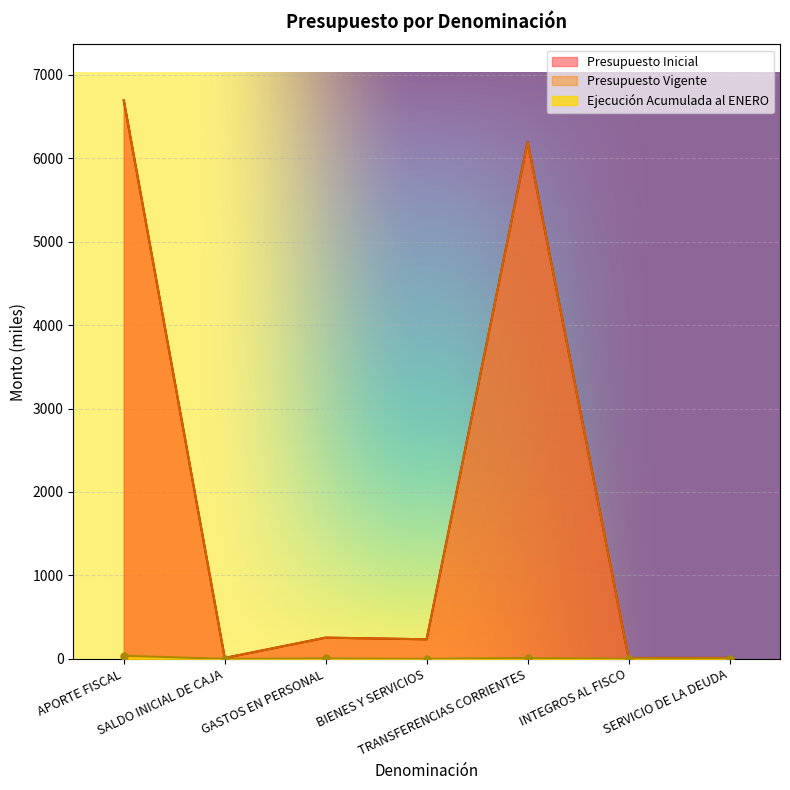

Where is Presupuesto Inicial nearest to the value 3353?

TRANSFERENCIAS CORRIENTES